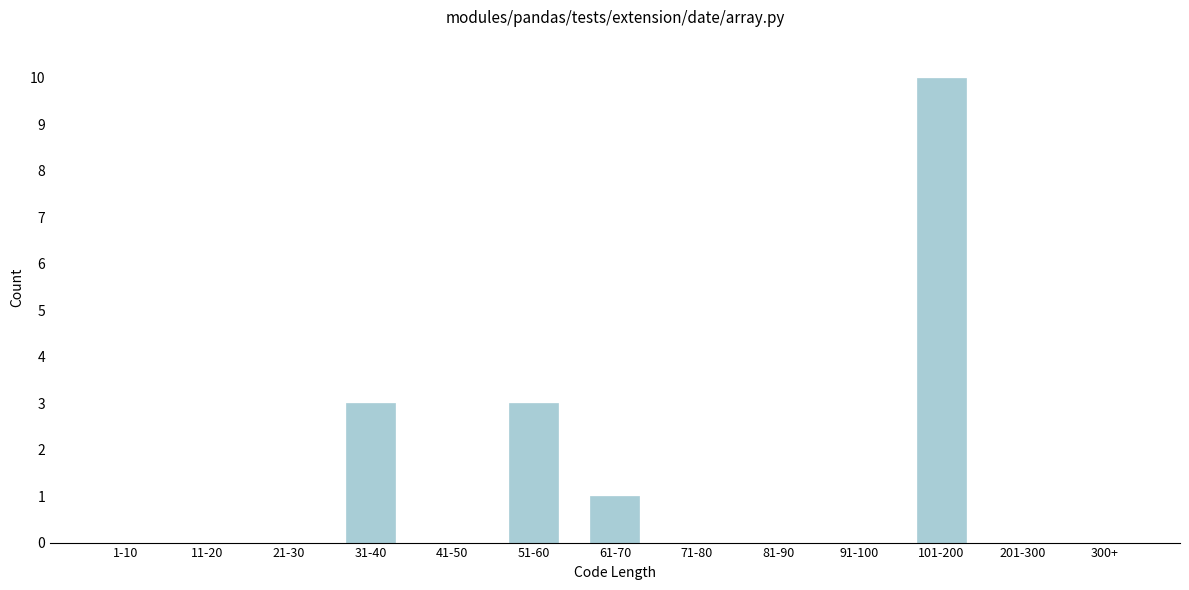

Reading left to right, list all the values displayed in this chart.

1-10=0	11-20=0	21-30=0	31-40=3	41-50=0	51-60=3	61-70=1	71-80=0	81-90=0	91-100=0	101-200=10	201-300=0	300+=0